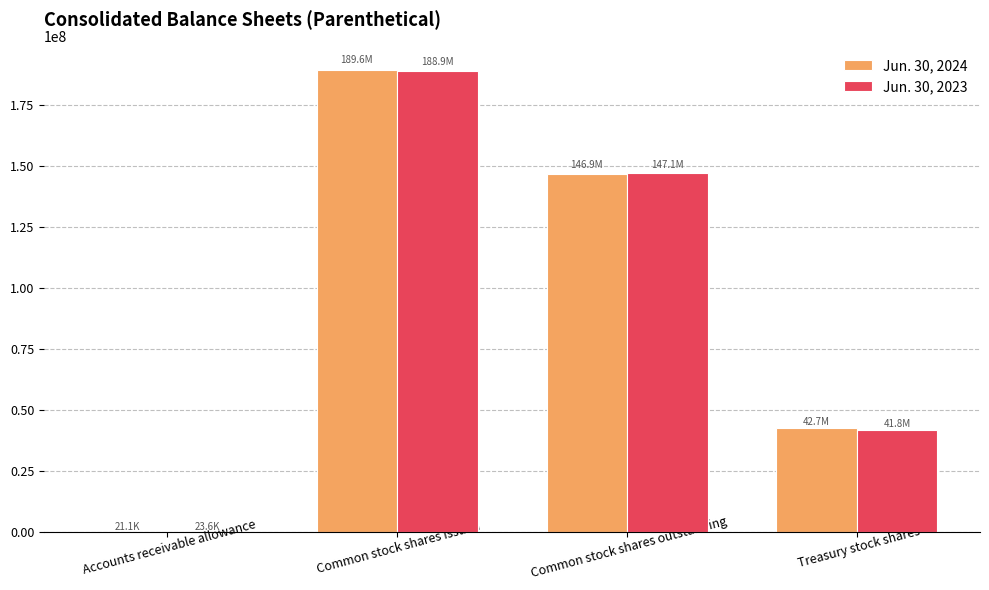

At which label does Jun. 30, 2024 first exceed 146901045?

Common stock shares issued